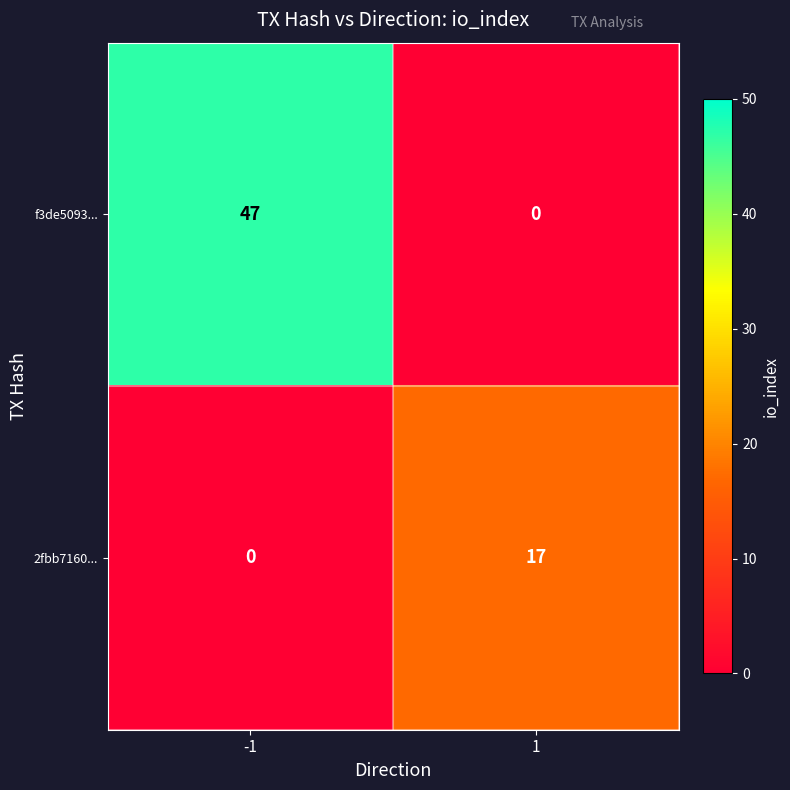

At which category is the sum across all series the highest?

-1